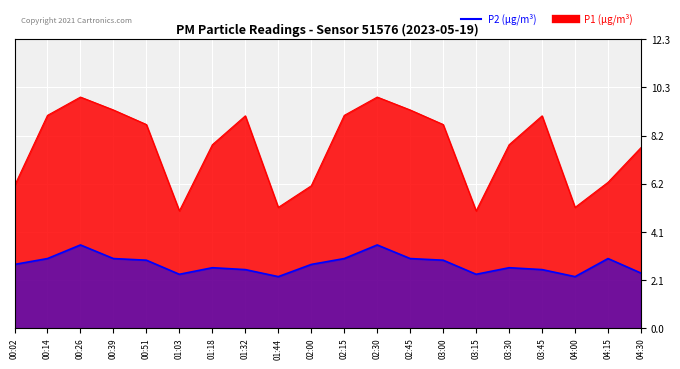

True or false: P2 and P1 cross at least once.

False